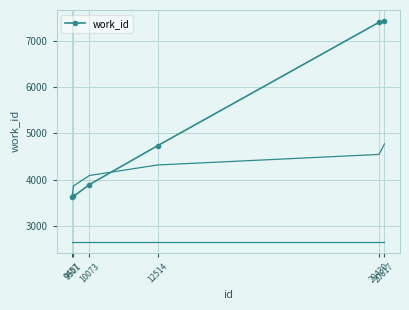

What is the difference between the maximum and second lowest values?

3787